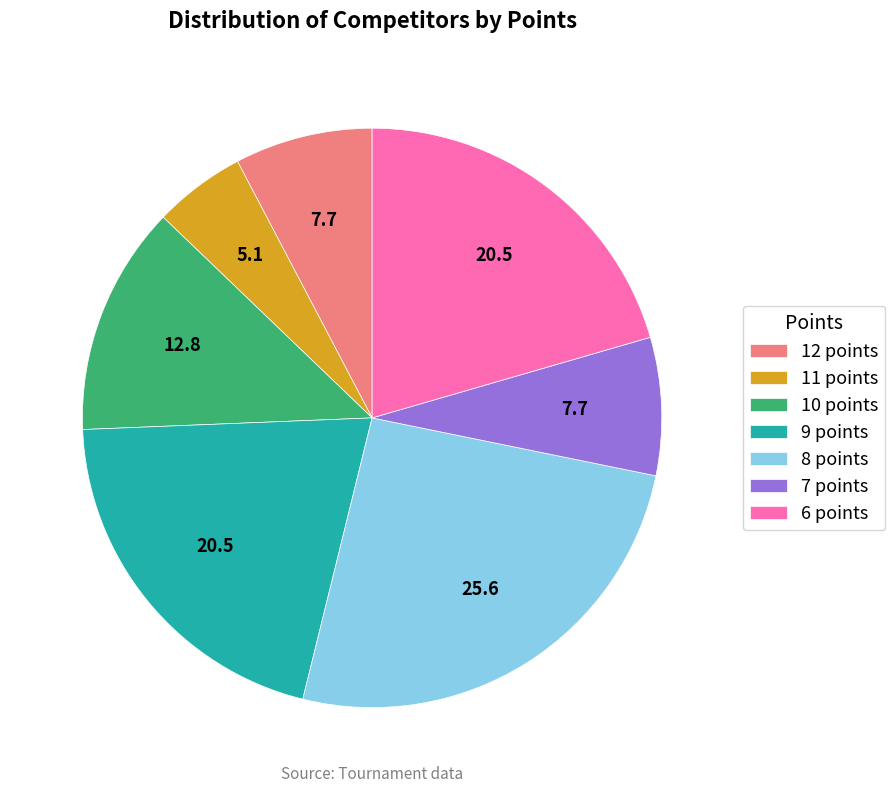

Which slice is the largest?

8 points